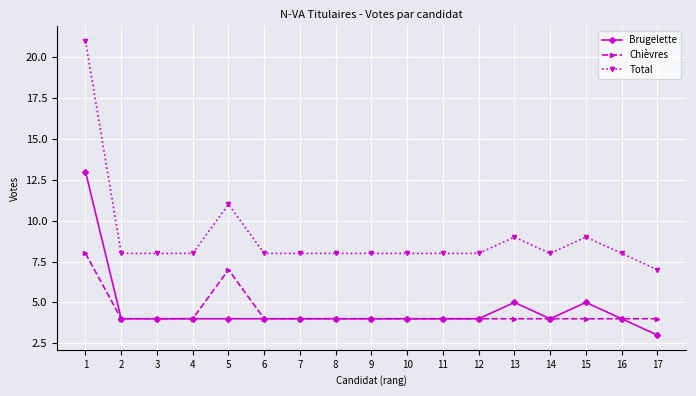

What is the total value across all series at 5?

22